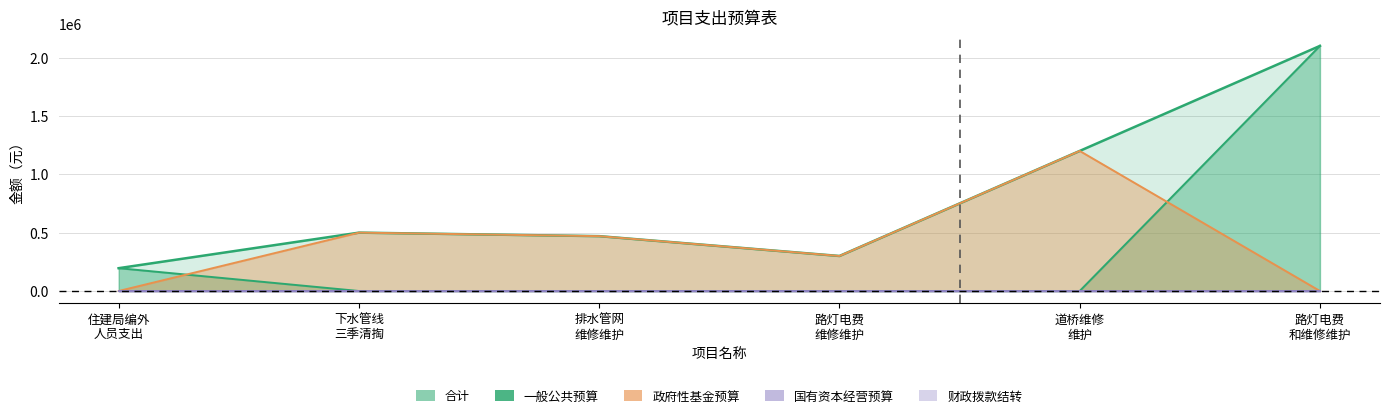

True or false: 合计 and 政府性基金预算 intersect in this chart.

False